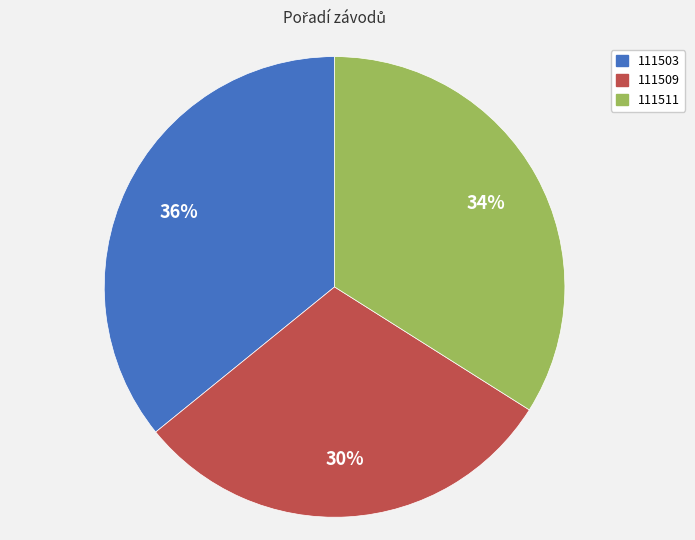

Is there any slice that represents more than half of the pie?

No